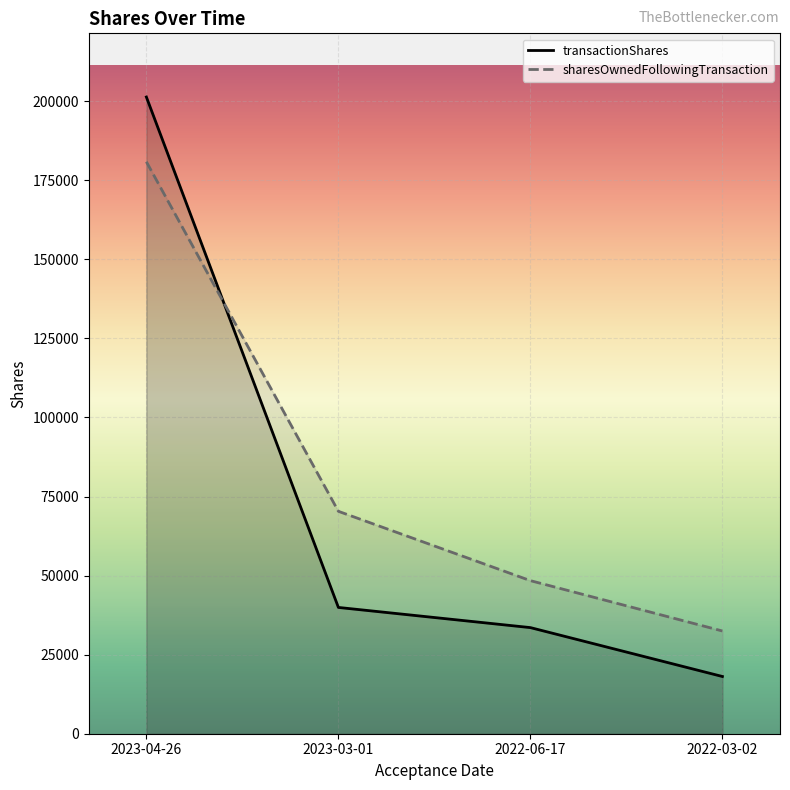

At which label is transactionShares closest to 109700?

2023-03-01